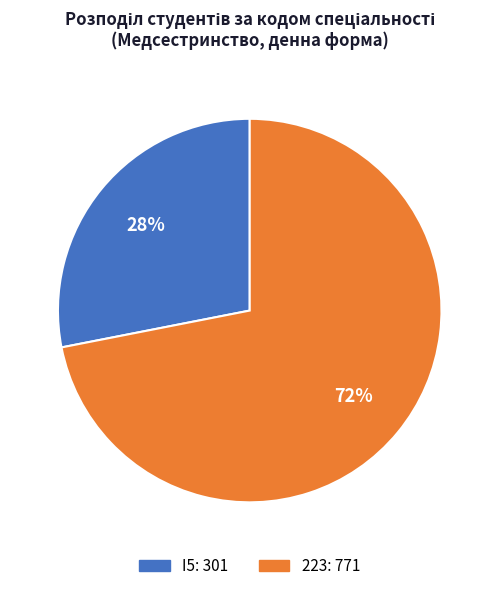

Count the number of slices in the pie.

2